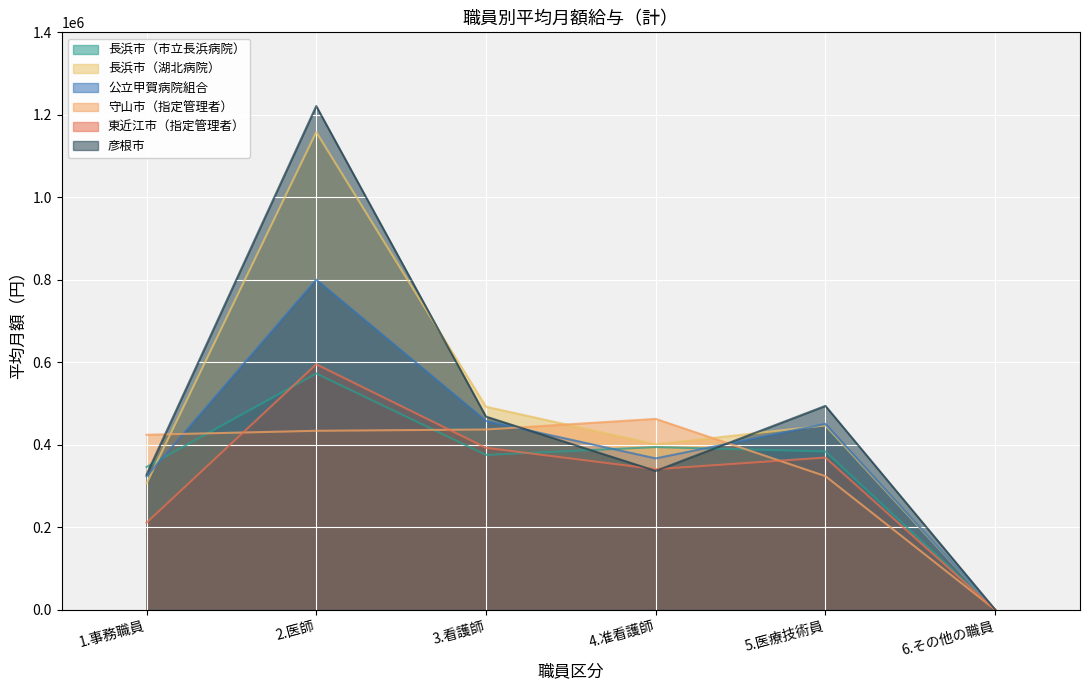

Which series has the widest spread of values?

彦根市